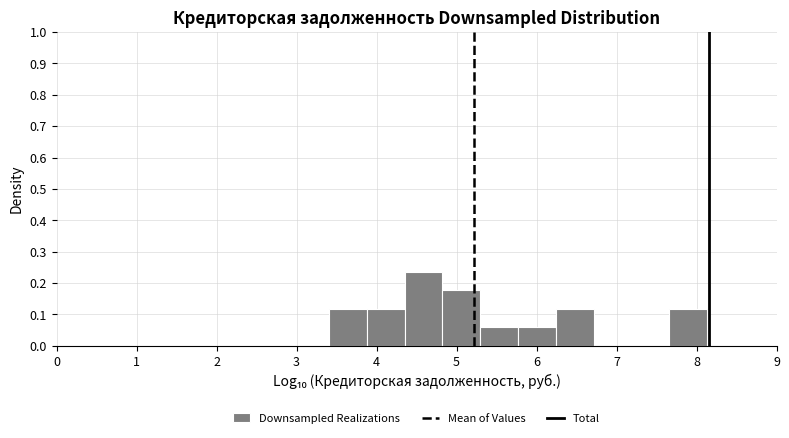

Reading left to right, transcribe this chart: for each bar, give the range it covers on the x-axis and its height. Neither the bar edges nor the heights are printed on the chart, so give them approximately, as read against the axes.

3.4 to 3.9: 0.12
3.9 to 4.3: 0.12
4.3 to 4.8: 0.24
4.8 to 5.3: 0.18
5.3 to 5.8: 0.06
5.8 to 6.2: 0.06
6.2 to 6.7: 0.12
6.7 to 7.2: 0
7.2 to 7.7: 0
7.7 to 8.1: 0.12